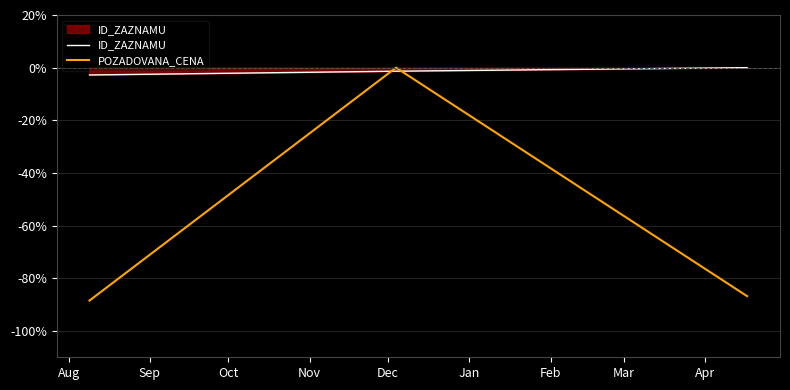

Which series has the widest spread of values?

POZADOVANA_CENA